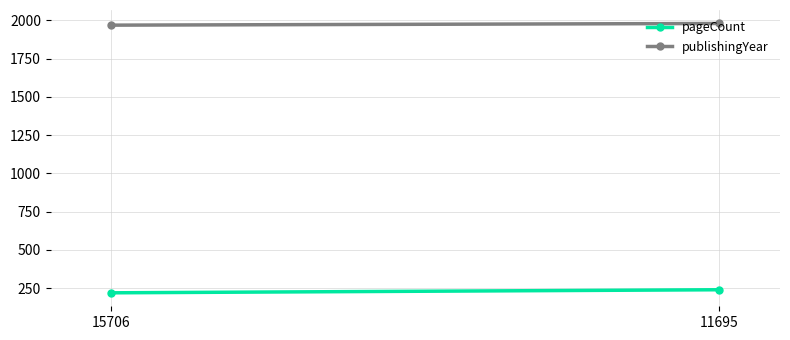

At how many categories does at least one series exceed 1824?

2